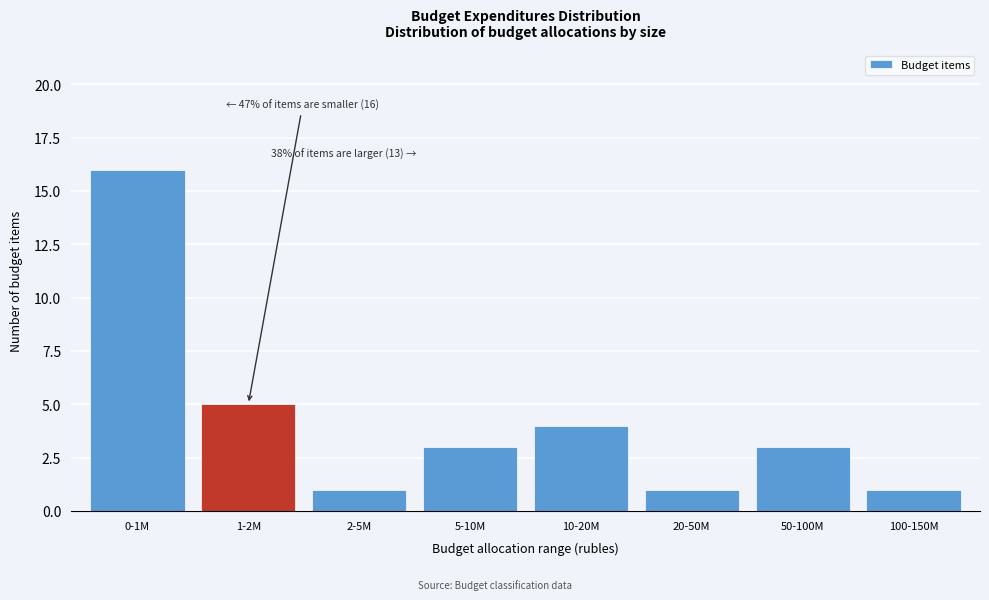

Reading right to left, list all the values displayed in this chart.

100-150M=1	50-100M=3	20-50M=1	10-20M=4	5-10M=3	2-5M=1	1-2M=5	0-1M=16